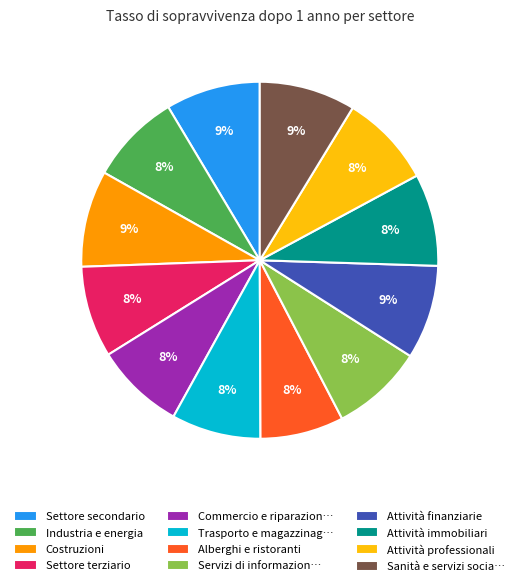

To the nearest percent, what is the combined percentage of Trasporto e magazzinag… and Alberghi e ristoranti?

16%